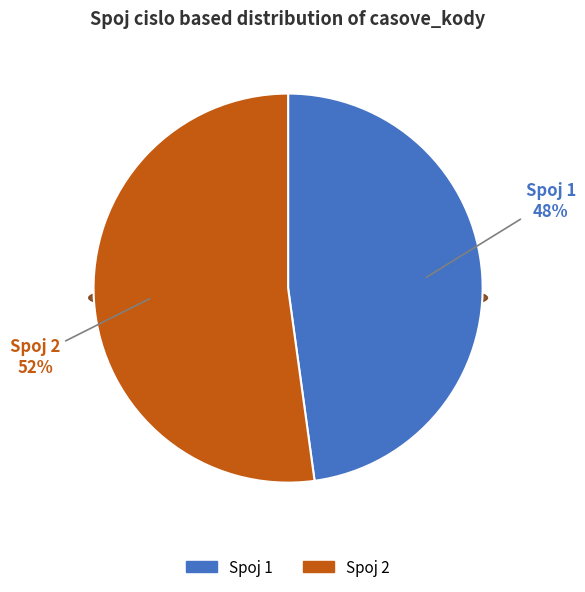

To the nearest percent, what is the difference between the largest and smallest slice percentages?

4%